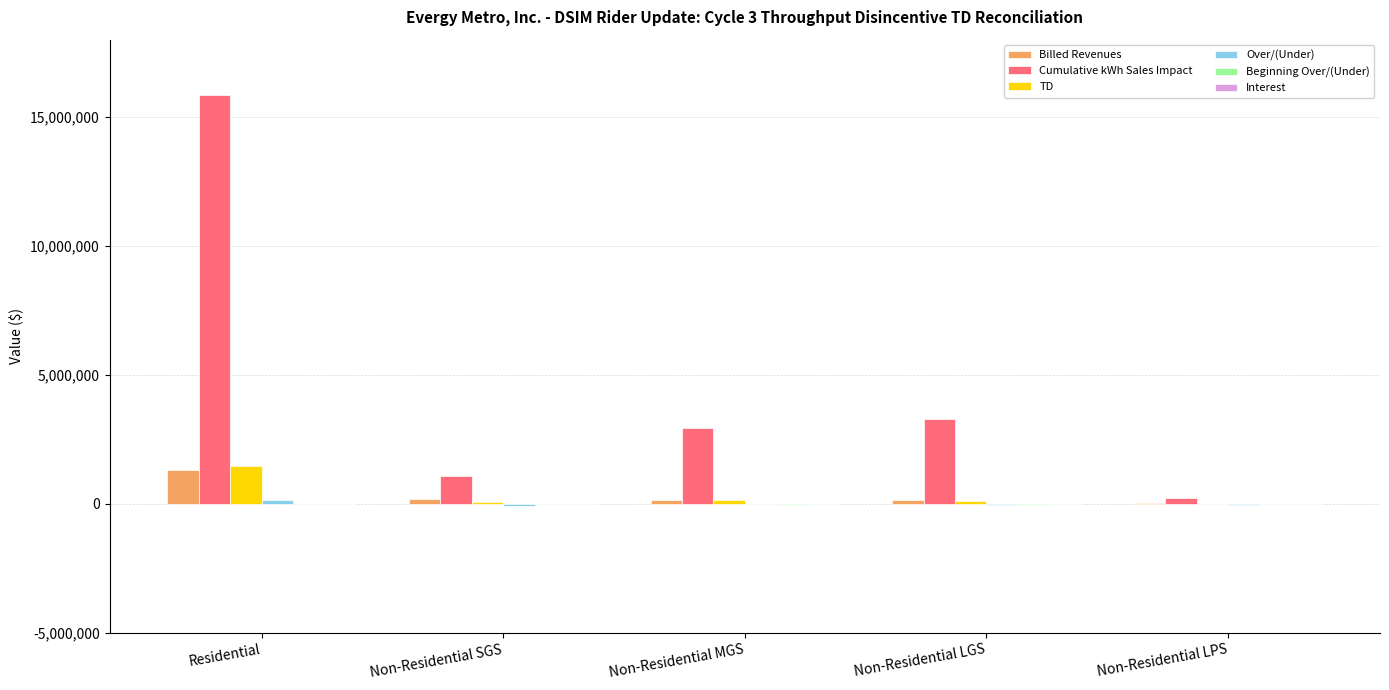

Between Residential and Non-Residential MGS, which series saw the biggest shift?

Cumulative kWh Sales Impact